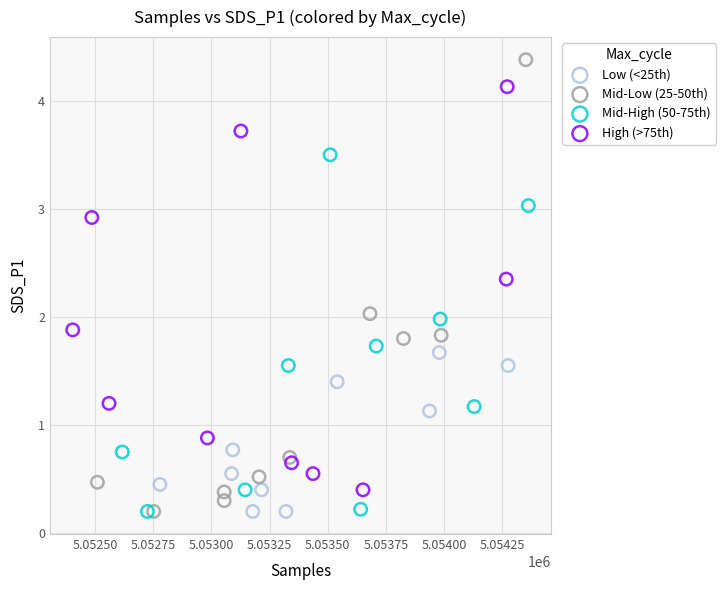

Which series has the largest Y range (max minus min)?

Mid-Low (25-50th)